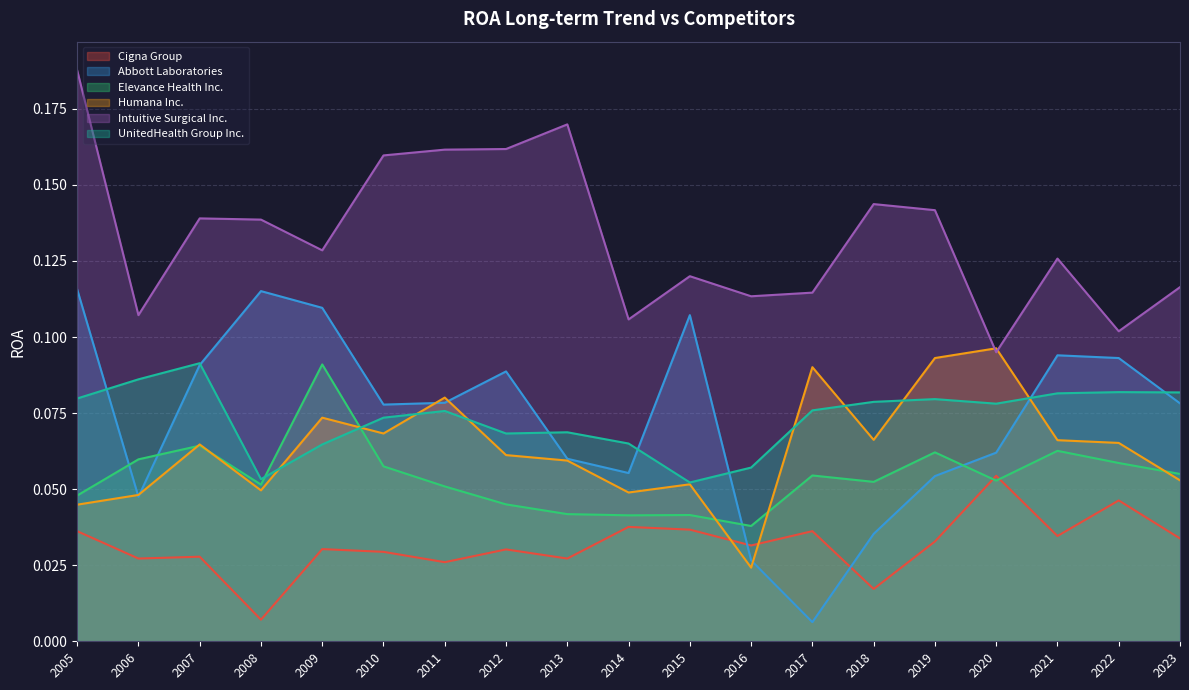

The value of Elevance Health Inc. at 2021 is 0.0. True or false?

False